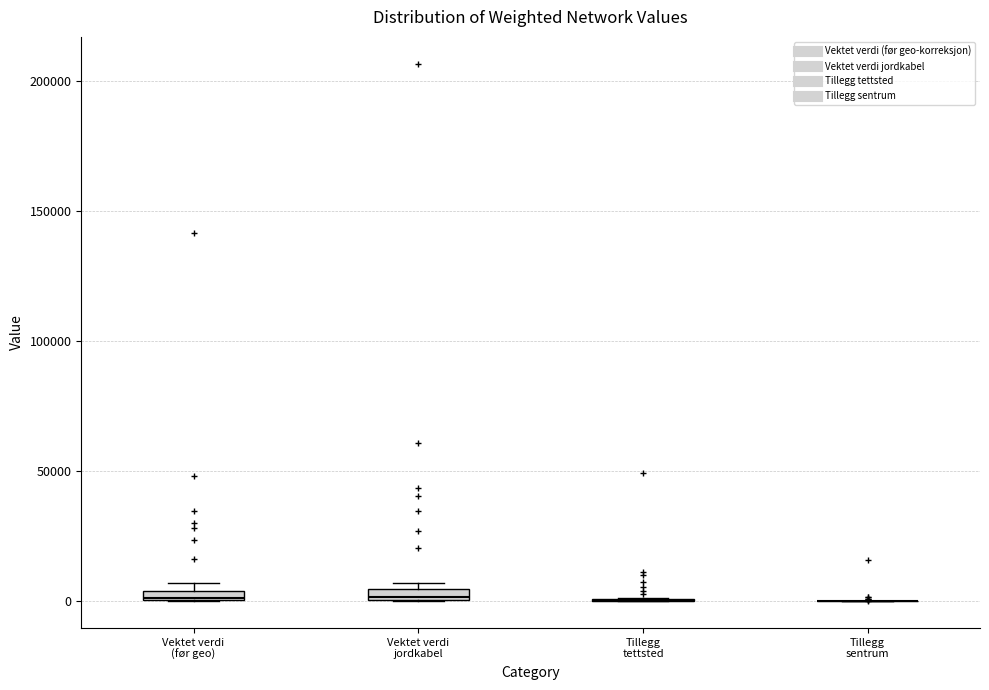

Where is the lower edge of the box for Vektet verdi (før geo) on the y-axis? The values are not printed on the chart, so give them approximately, as read against the axis.

0